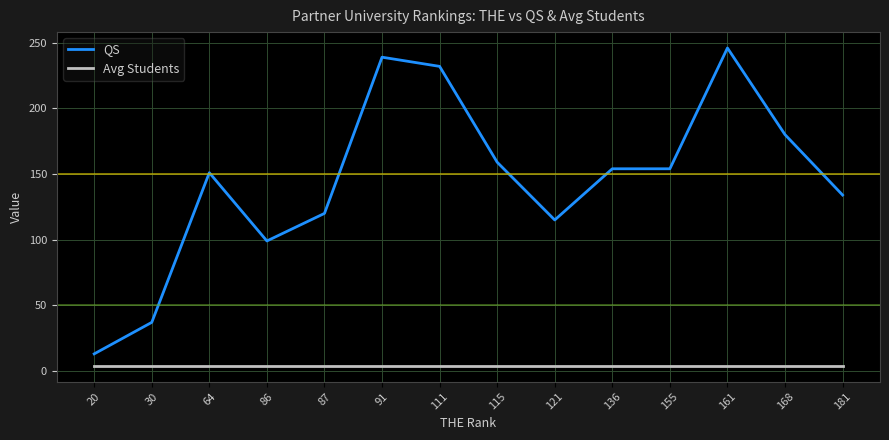

At which label does QS reach its peak?

161